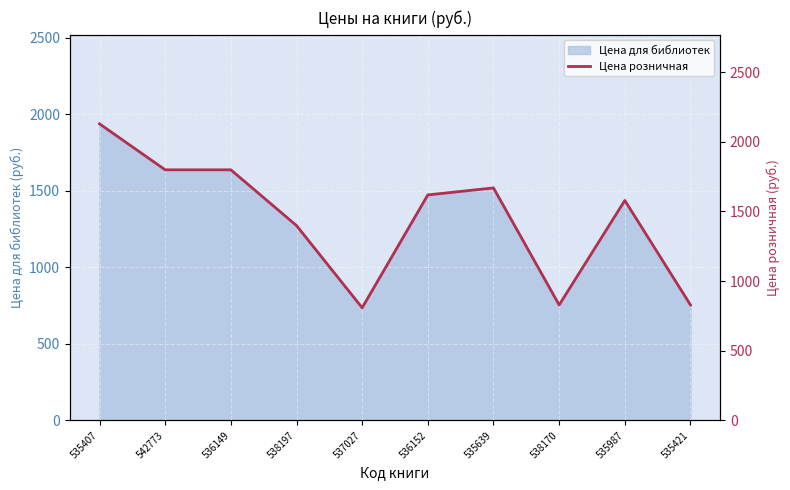

Reading left to right, extract all data points from this chart.

2129	1799	1799	1399	809	1619	1669	829	1579	829